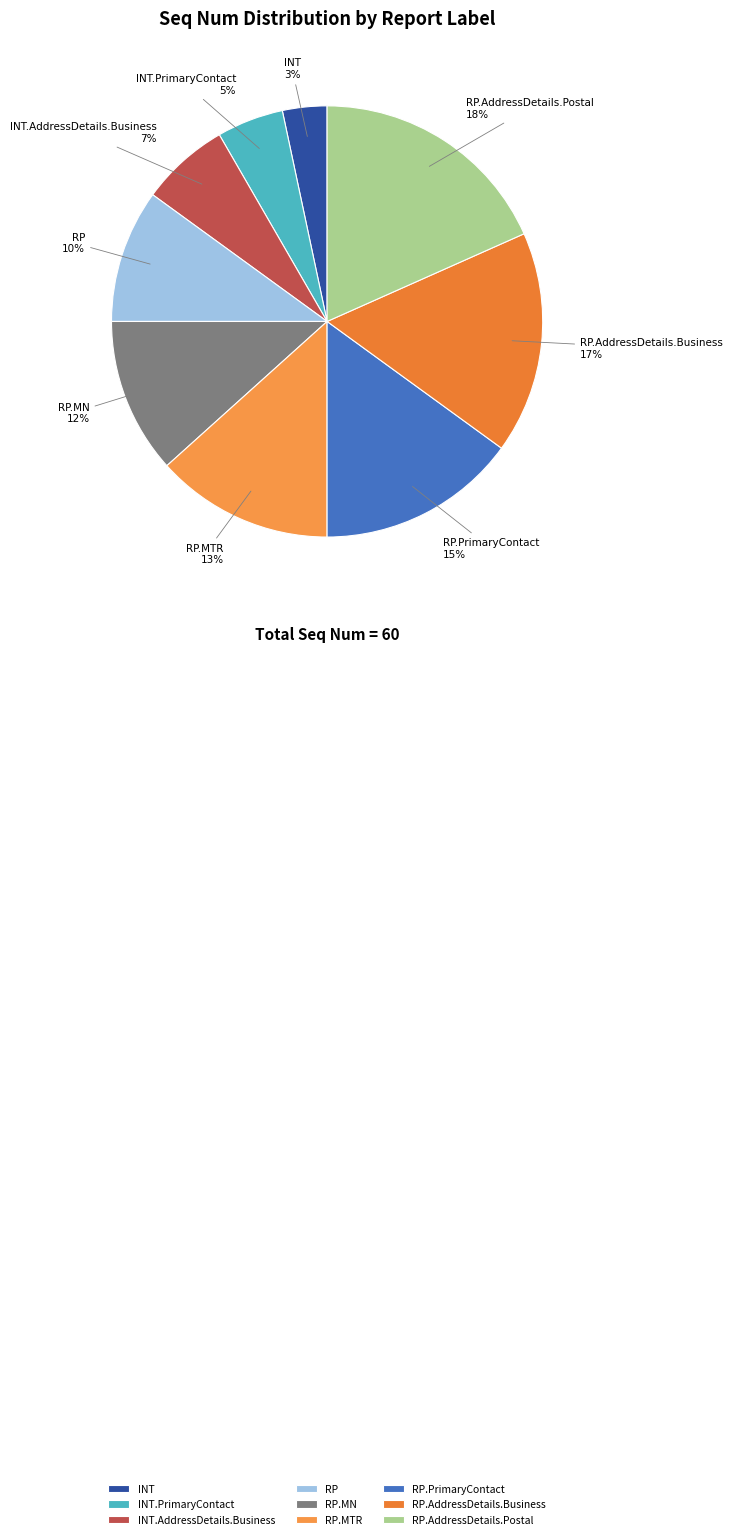

To the nearest percent, what portion does INT.AddressDetails.Business represent?

7%